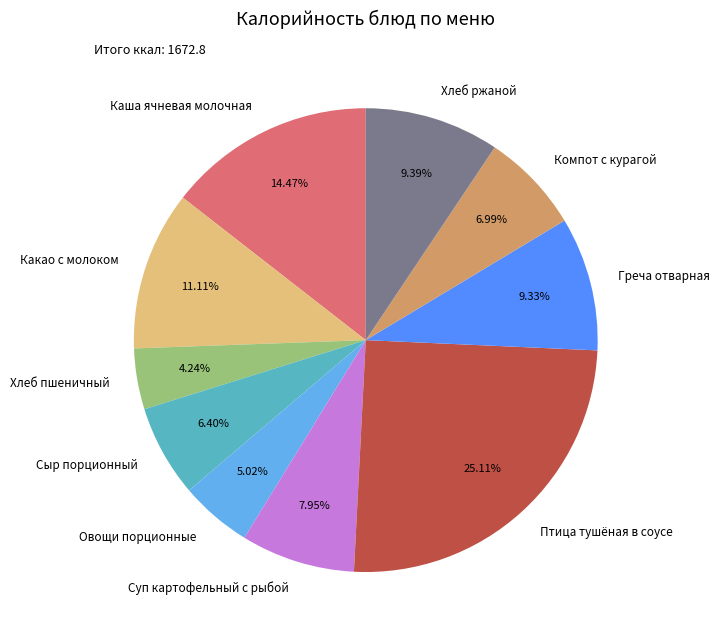

To the nearest percent, what is the difference between the largest and smallest slice percentages?

21%